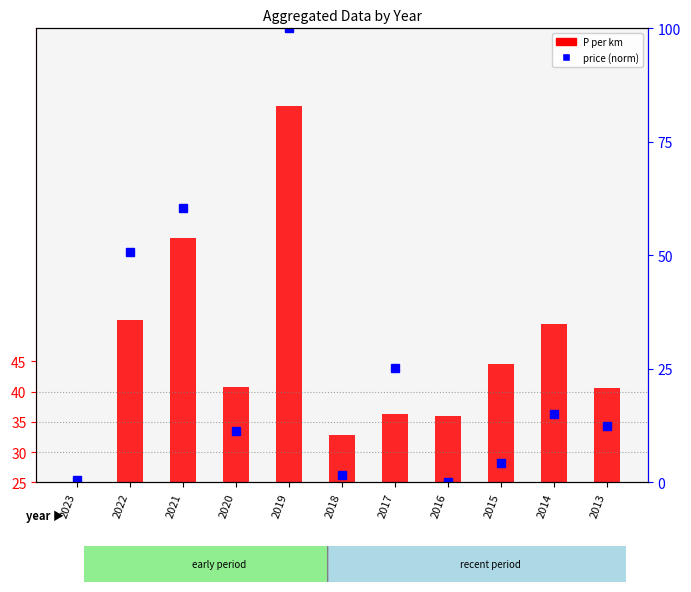

Between 2018 and 2014, which is larger?

2014